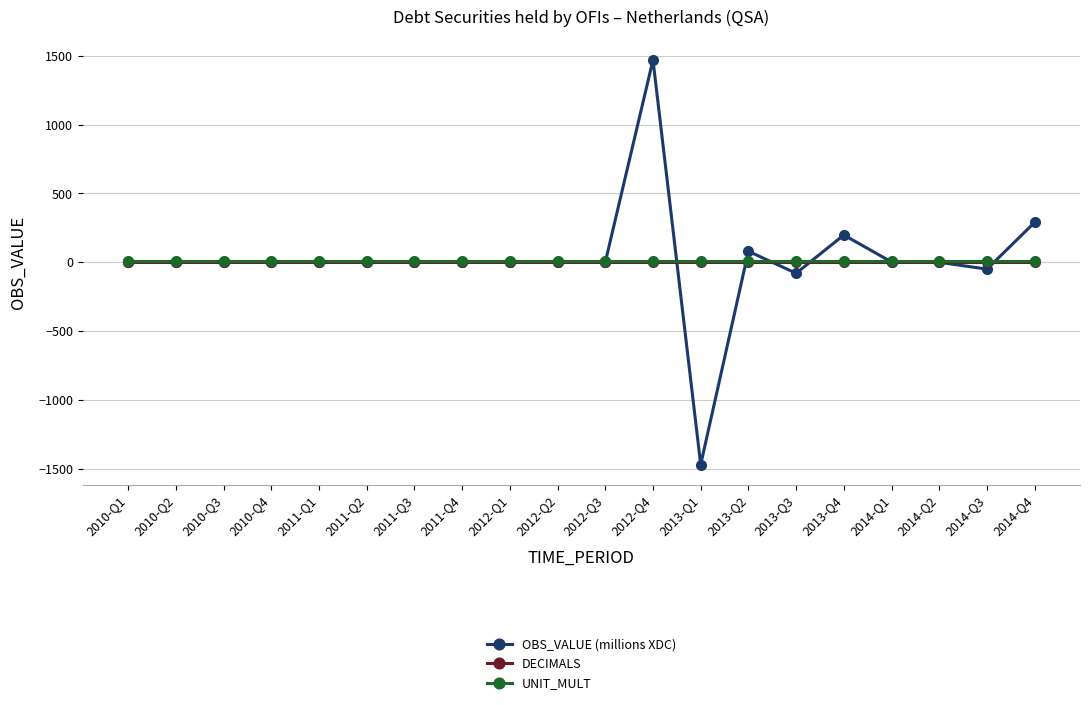

Which category has the highest value in the OBS_VALUE (millions XDC) series?

2012-Q4